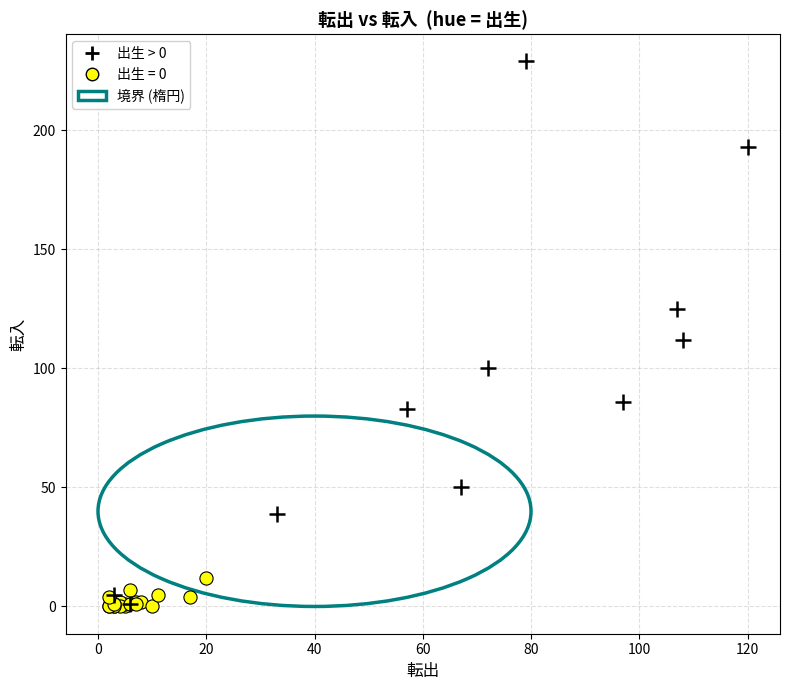

Which series has the widest spread of Y values?

出生 > 0